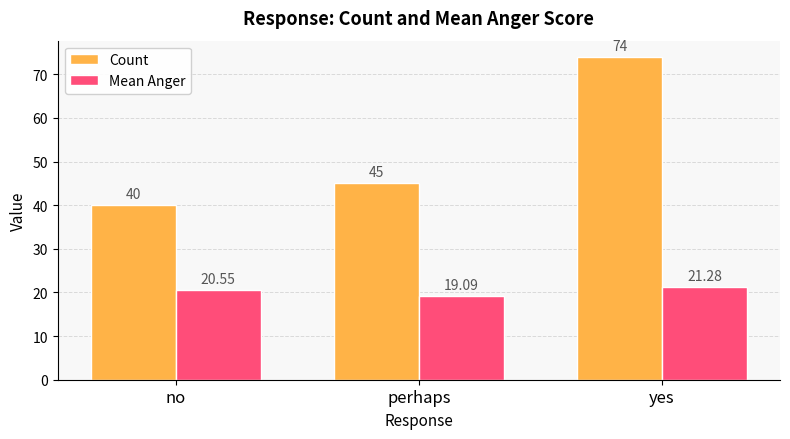

Is it true that Mean Anger equals 31.7 at perhaps?

False